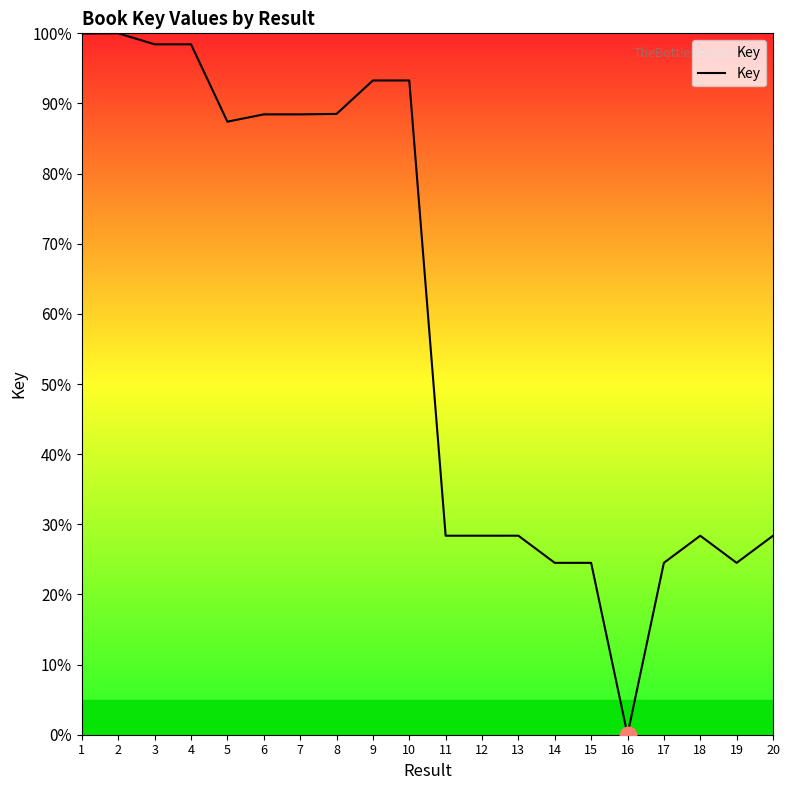

At which category does the chart reach its minimum across all series?

16